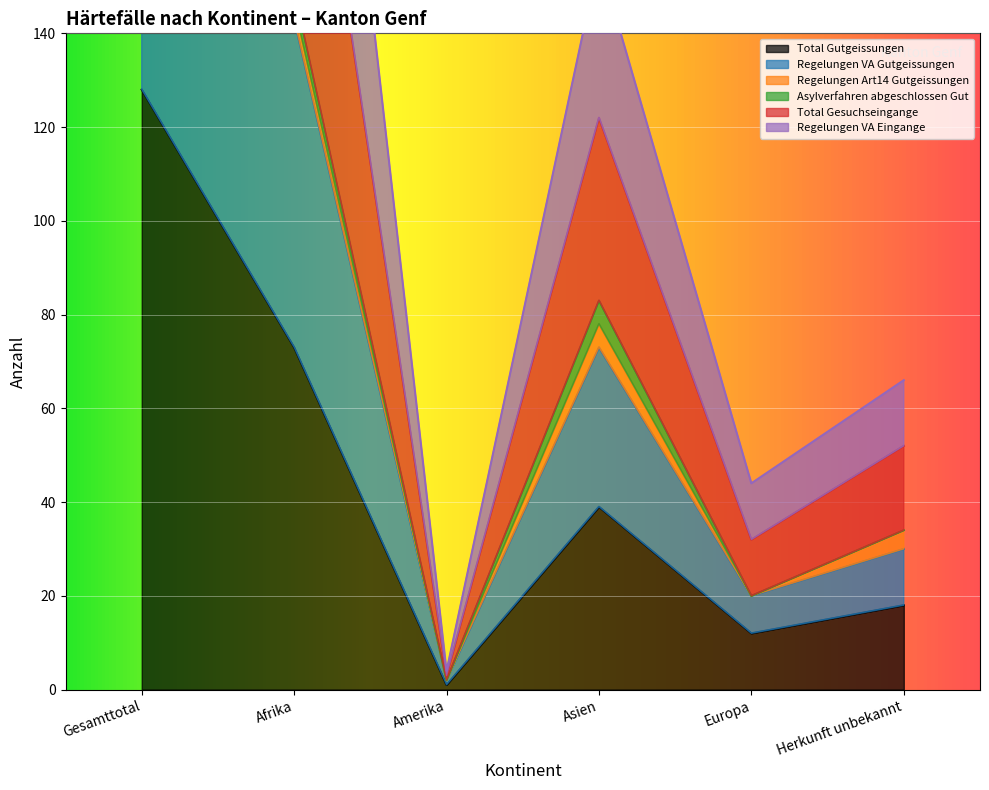

Is the value of Total Gesuchseingange at Afrika greater than the value of Regelungen VA Eingange at Amerika?

Yes